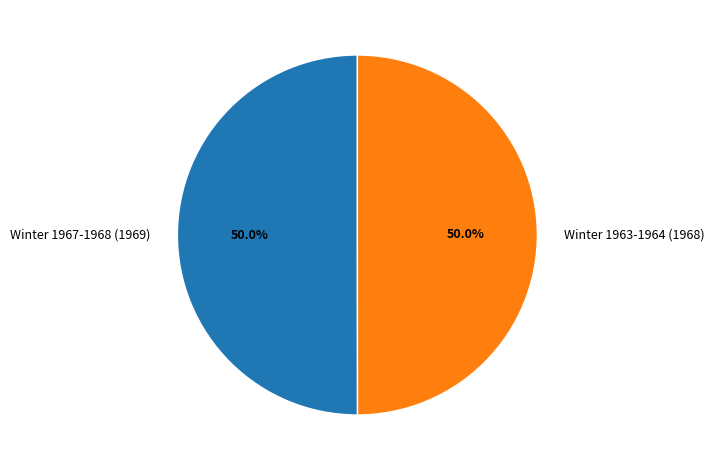

What is the ratio of the value at Winter 1967-1968 (1969) to the value at Winter 1963-1964 (1968)?

1.0